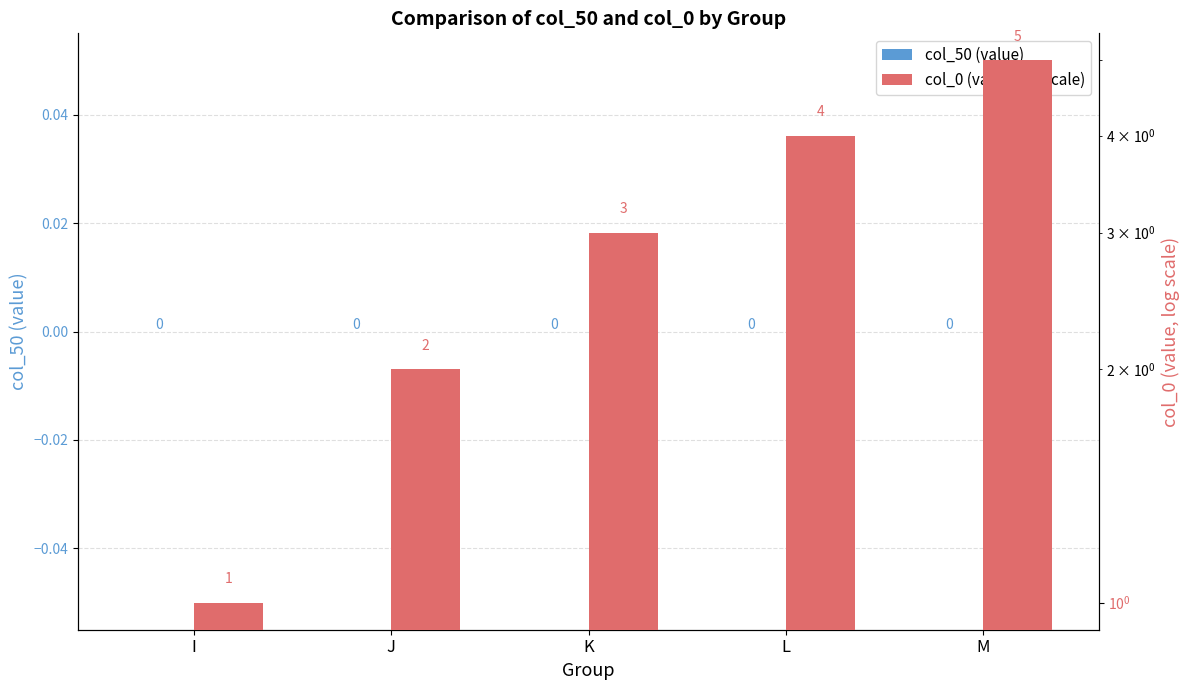

Between L and M, which series saw the biggest shift?

col_0